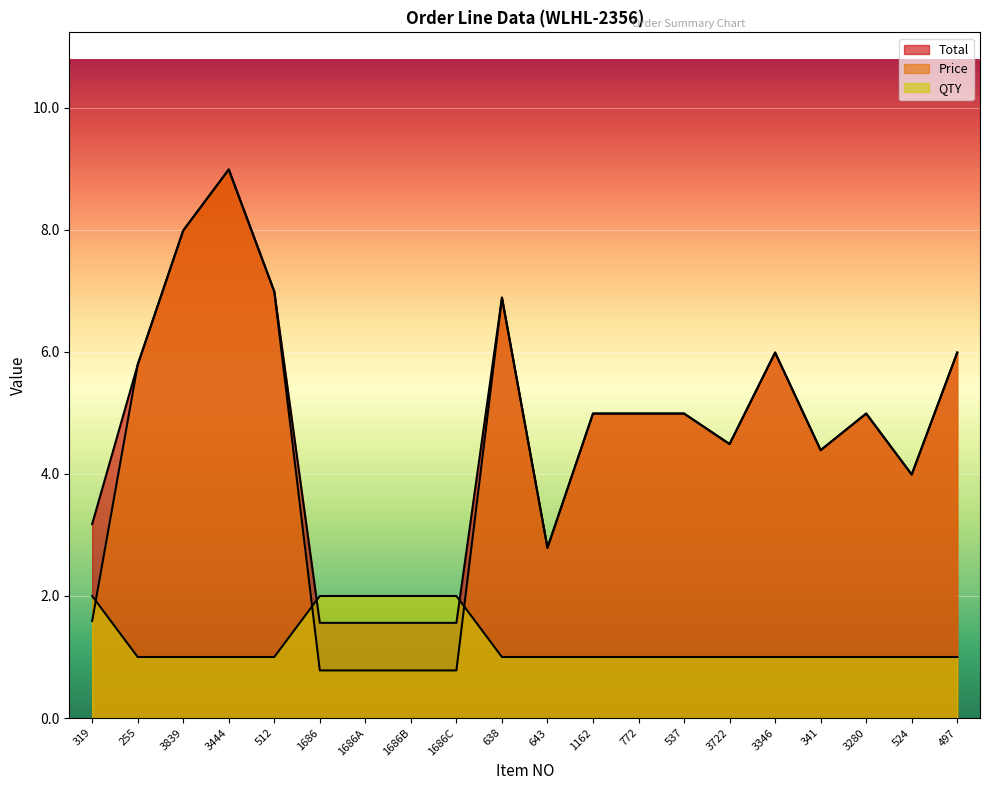

Reading left to right, extract all data points from this chart.

Total: 3.2	5.8	8.0	9.0	7.0	1.6	1.6	1.6	1.6	6.9	2.8	5.0	5.0	5.0	4.5	6.0	4.4	5.0	4.0	6.0
Price: 1.6	5.8	8.0	9.0	7.0	0.8	0.8	0.8	0.8	6.9	2.8	5.0	5.0	5.0	4.5	6.0	4.4	5.0	4.0	6.0
QTY: 2.0	1.0	1.0	1.0	1.0	2.0	2.0	2.0	2.0	1.0	1.0	1.0	1.0	1.0	1.0	1.0	1.0	1.0	1.0	1.0